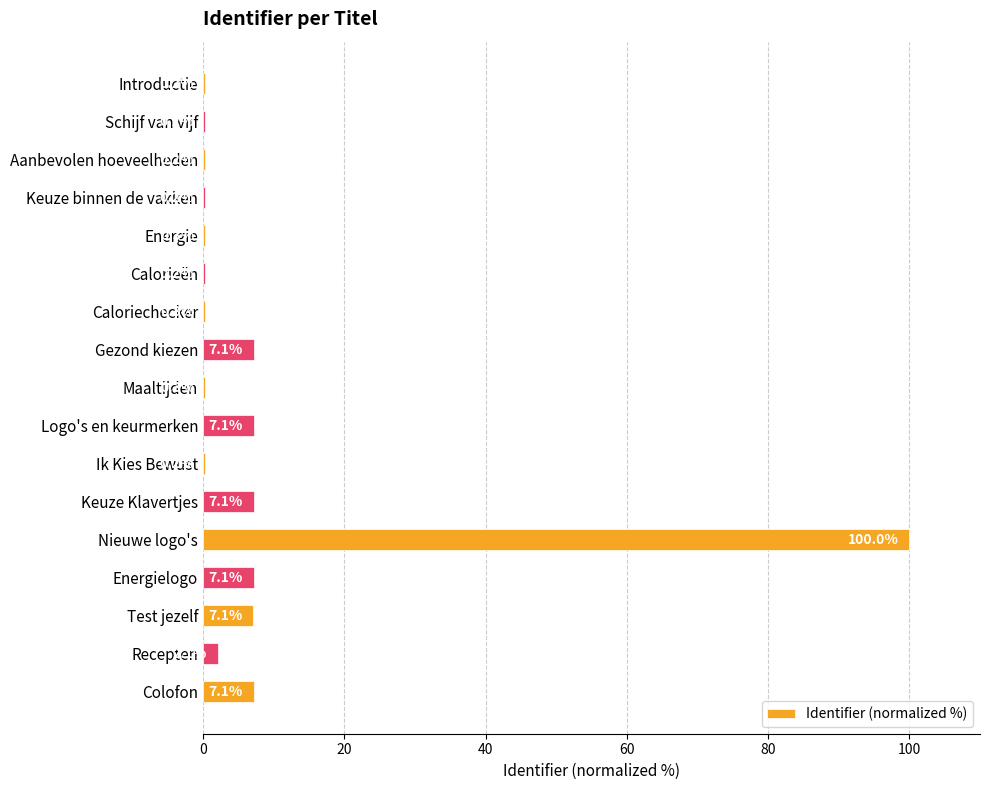

Which has a higher value, Test jezelf or Ik Kies Bewust?

Test jezelf